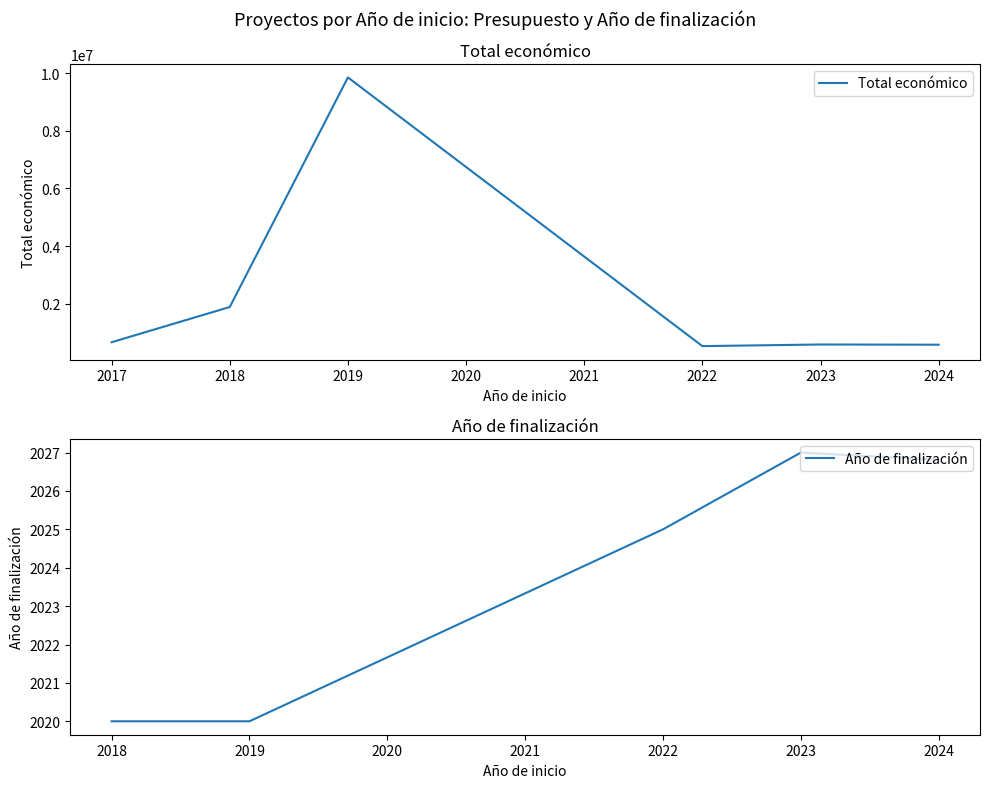

Where does the Año de finalización series first go above 2020?

2022